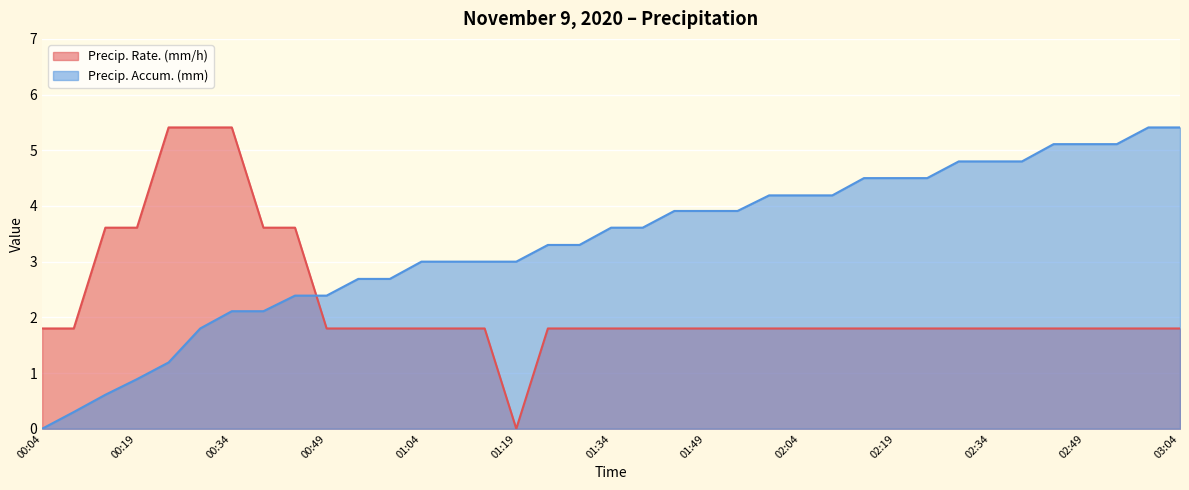

What is the label of the 32nd point from the right?

00:29